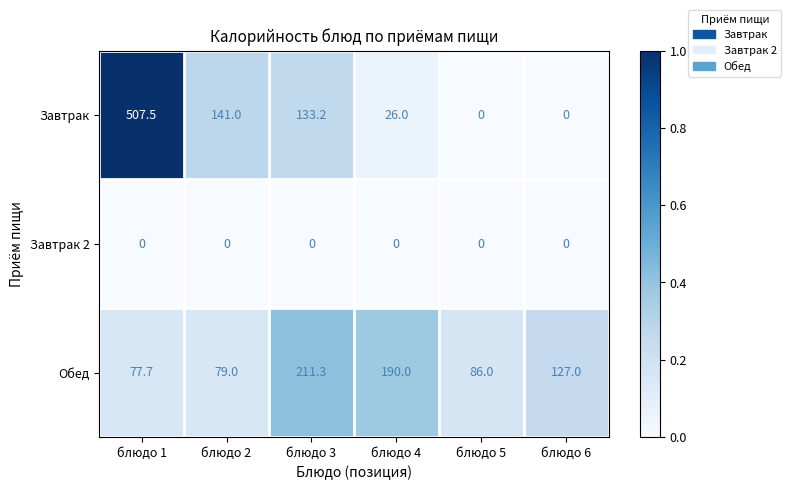

What is the spread (max minus min) of values at блюдо 6?

127.0